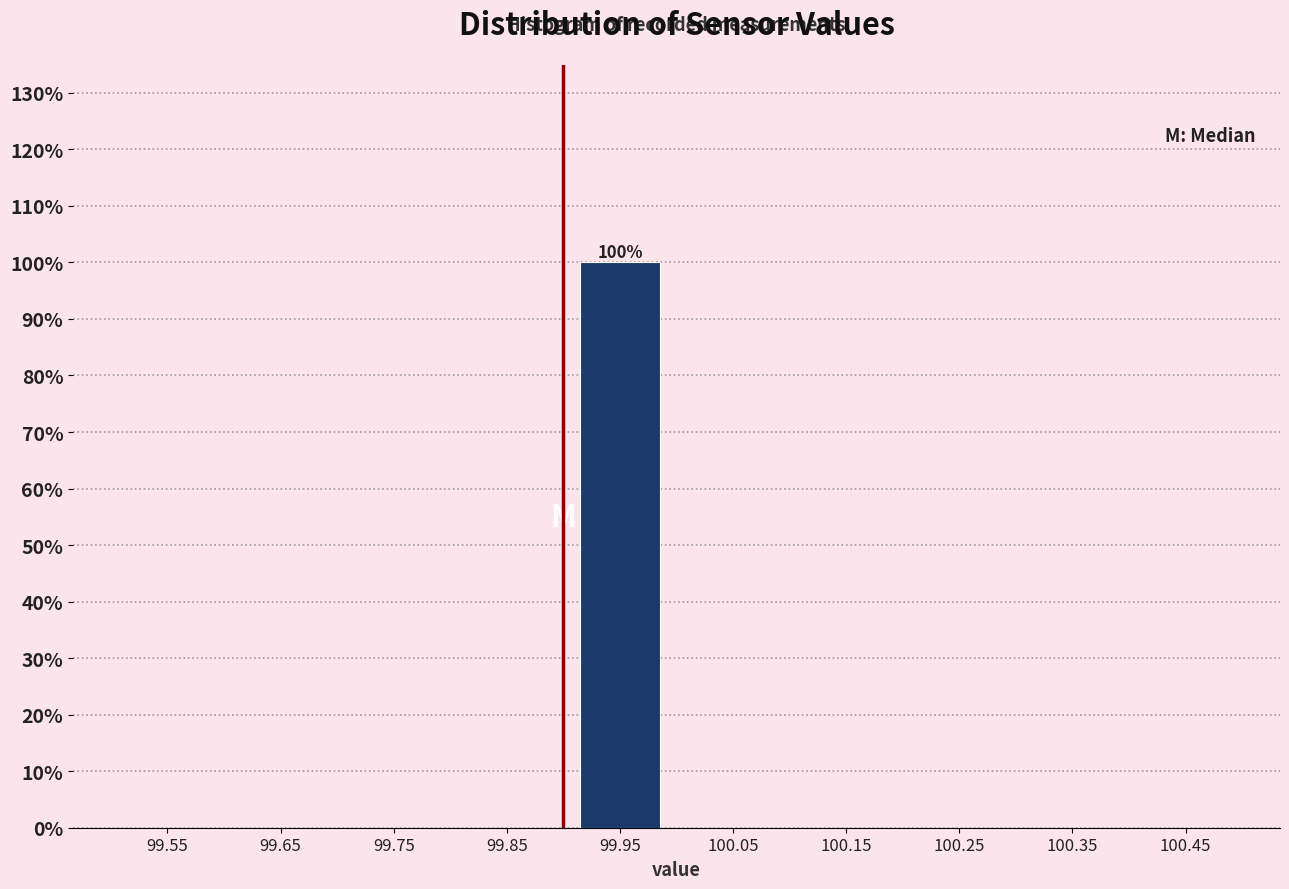

Over which range of the x-axis is the bar tallest?

99.9 to 100.0